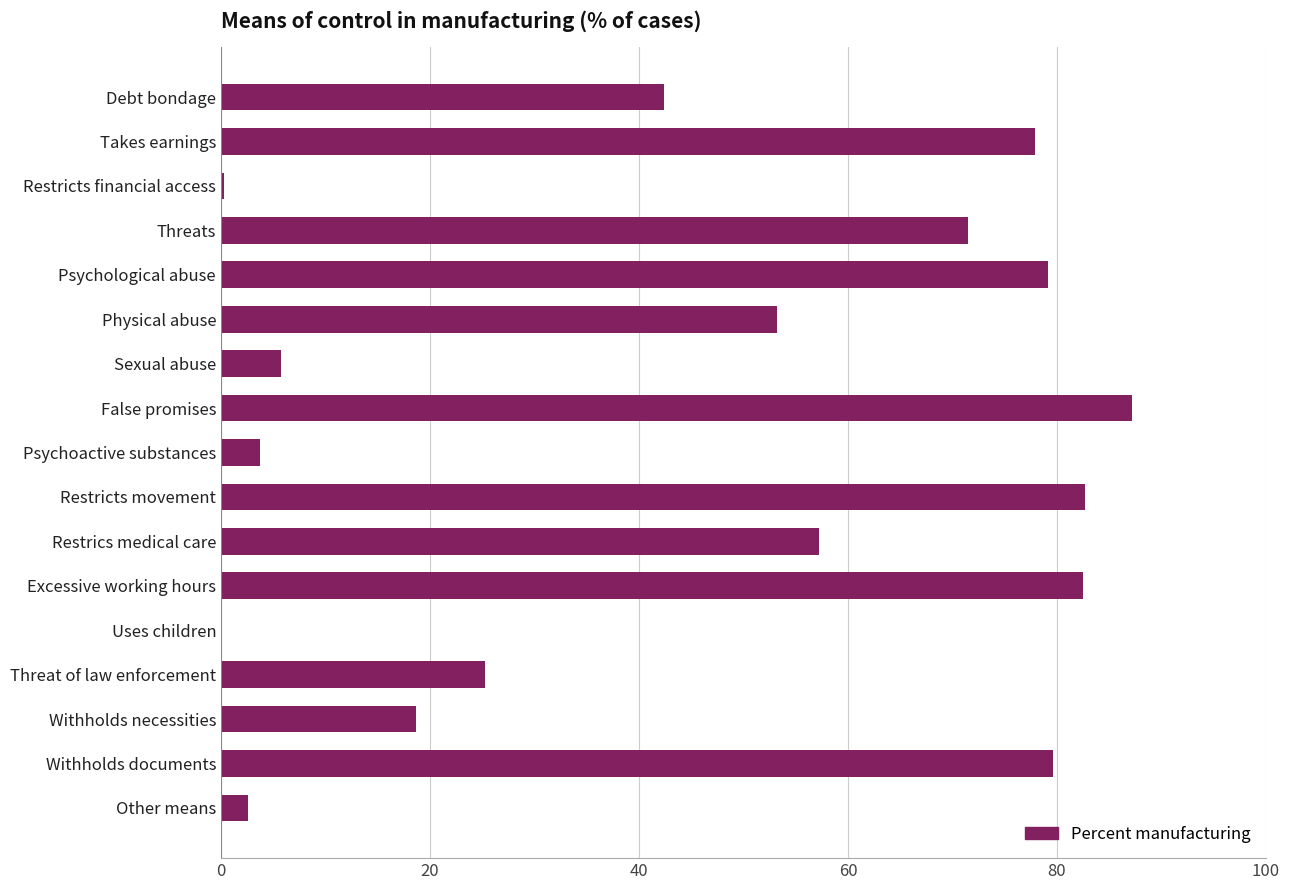

What is the sum of the values at Takes earnings and Psychological abuse?

157.0